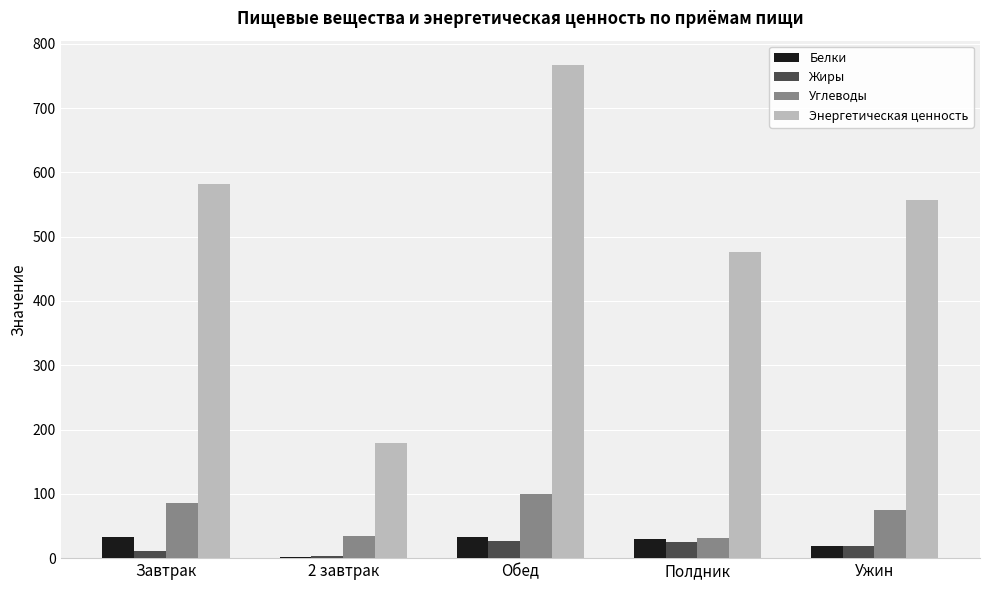

Where is Энергетическая ценность nearest to the value 472?

Полдник